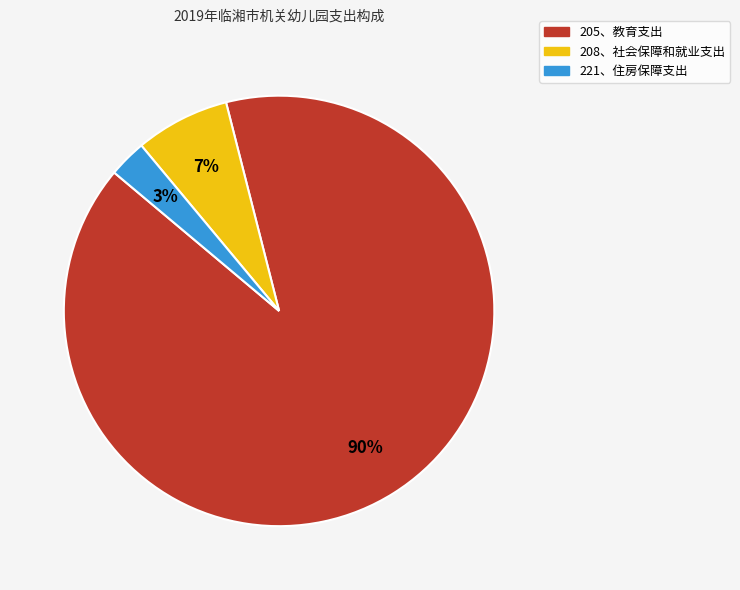

What is the largest slice in the pie chart?

205、教育支出